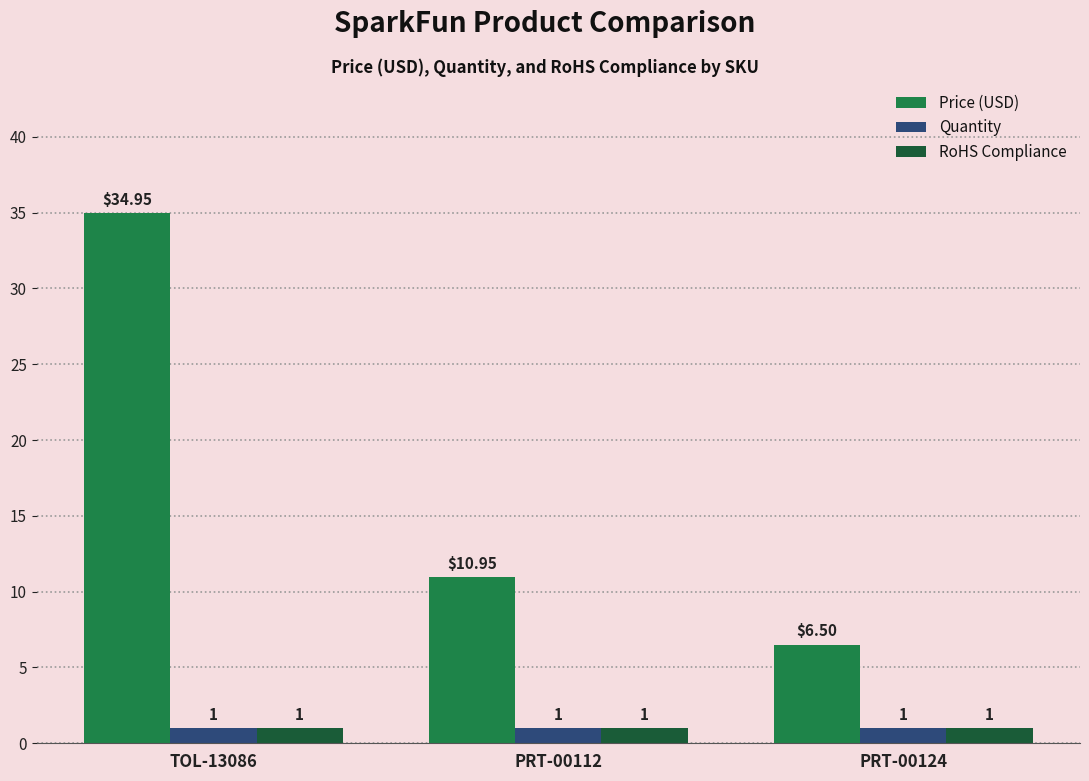

What is the sum of all RoHS Compliance values?

3.0